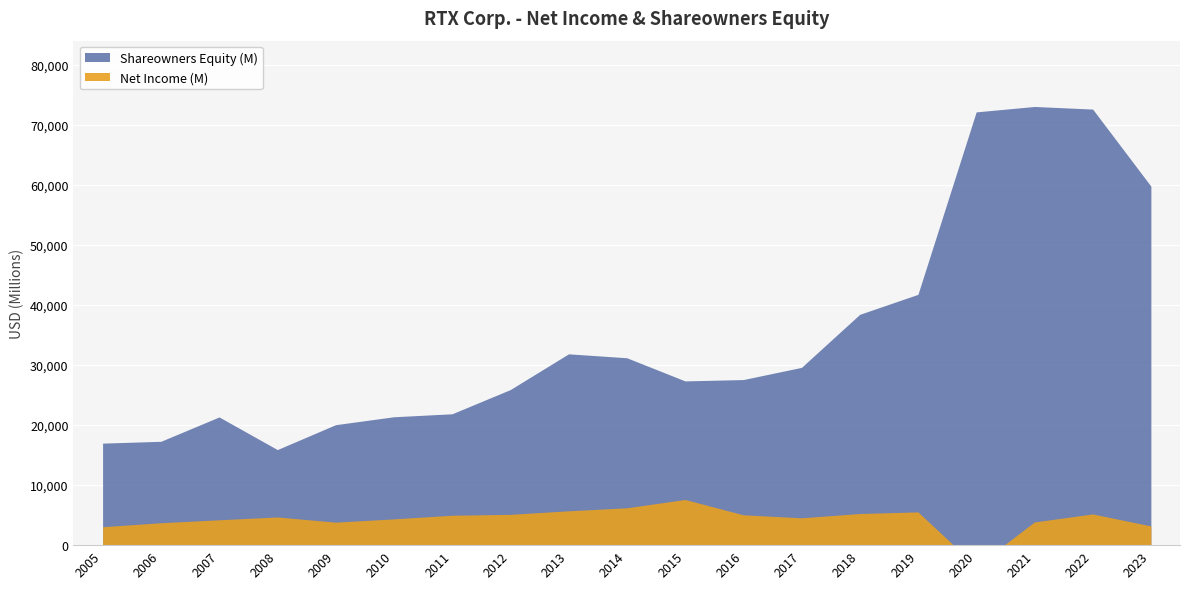

What is the smallest value displayed?

-3519